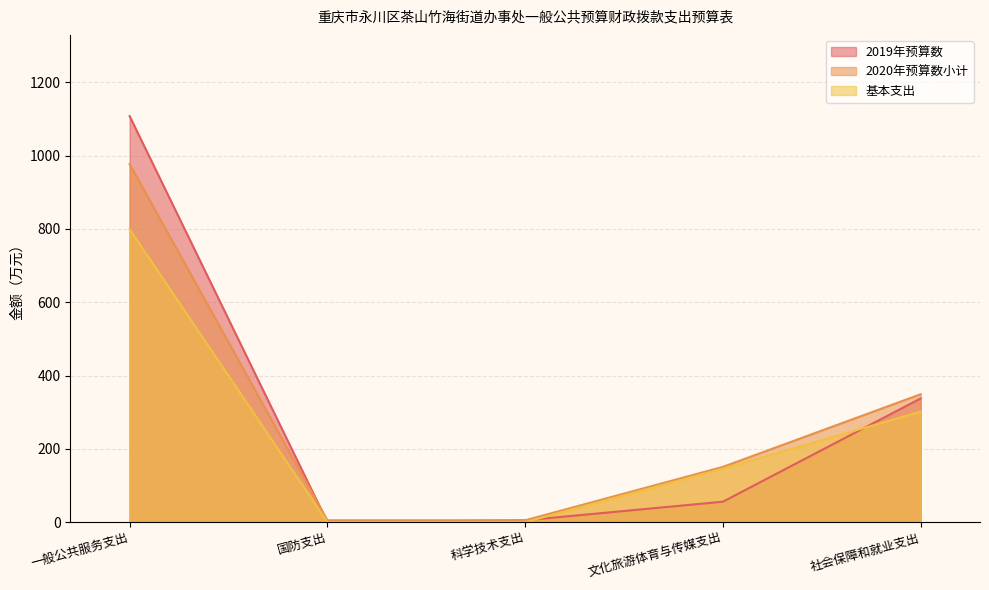

In 2019年预算数, how many points are lower than both neighbors (excluding endpoints)?

1